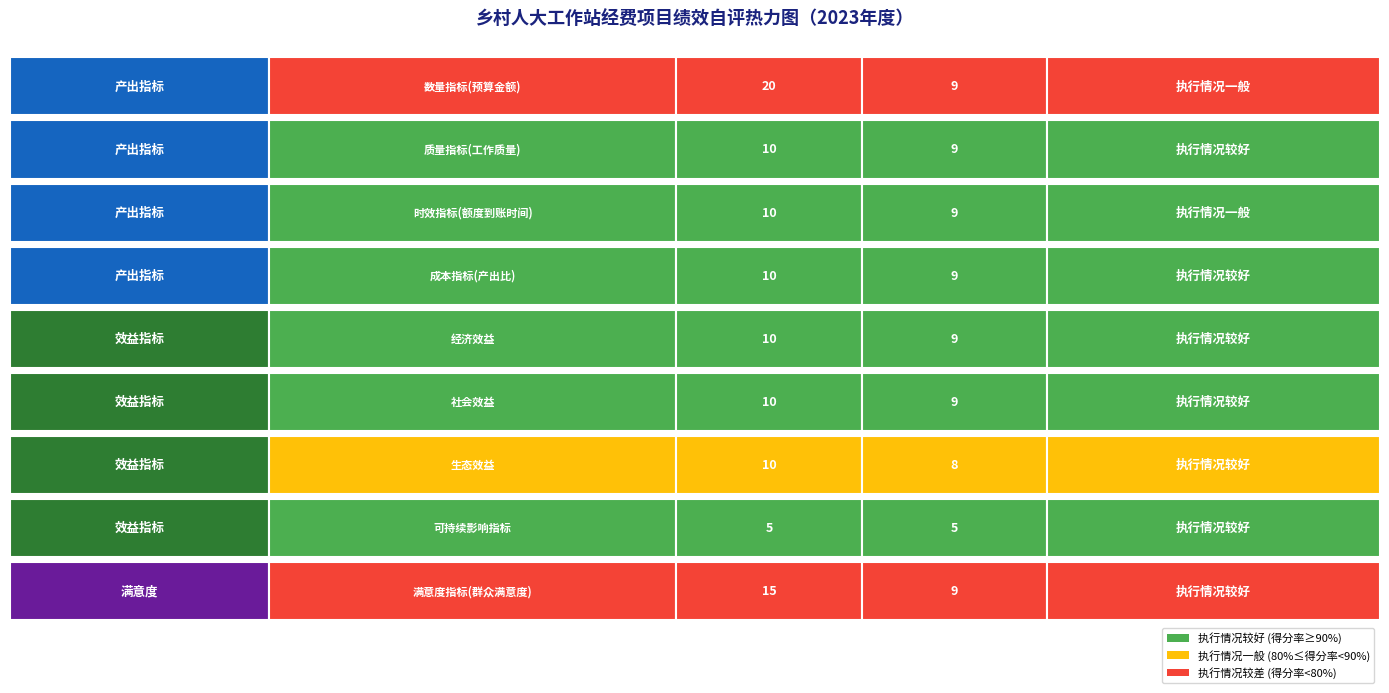

At how many categories does at least one series exceed 5?

4